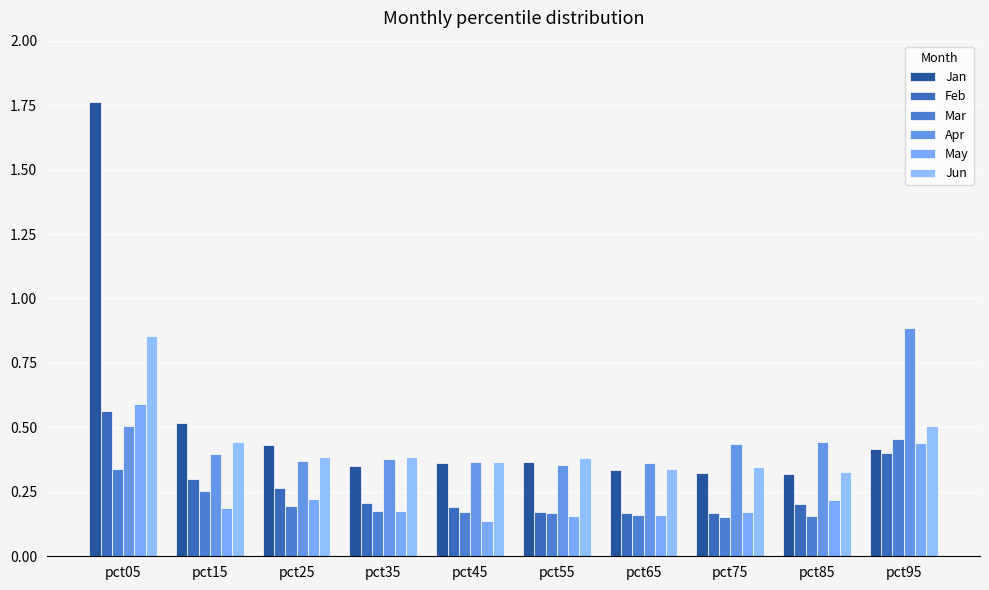

What is the sum of all Feb values?

2.6